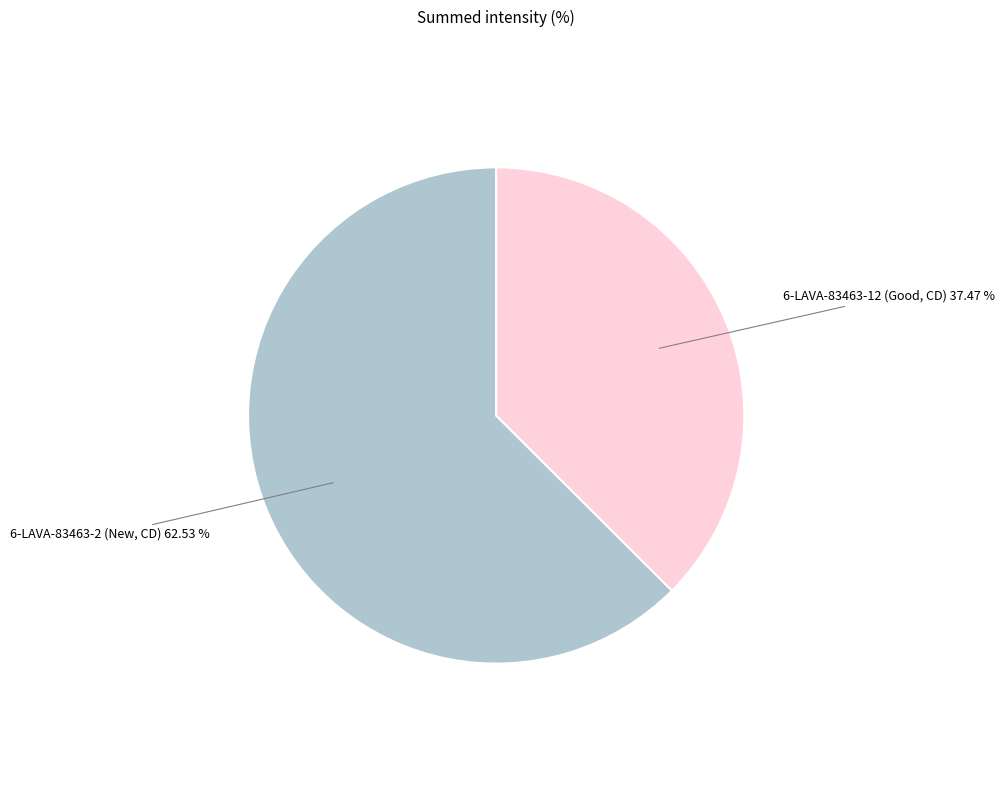

To the nearest percent, what is the combined percentage of 6-LAVA-83463-2 (New, CD) and 6-LAVA-83463-12 (Good, CD)?

100%